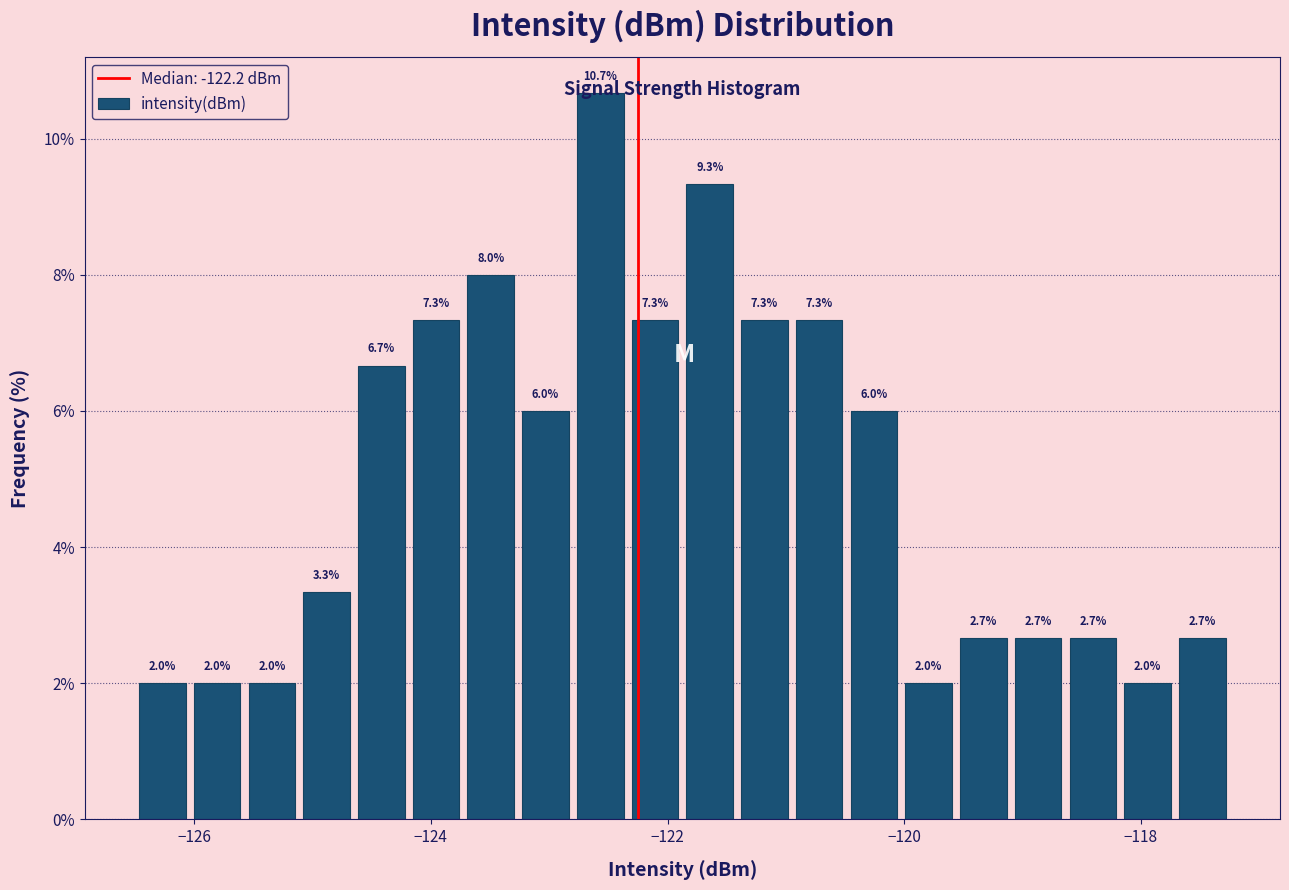

Read against the x-axis, roughly where is the centre of the tallest bar?

-122.6